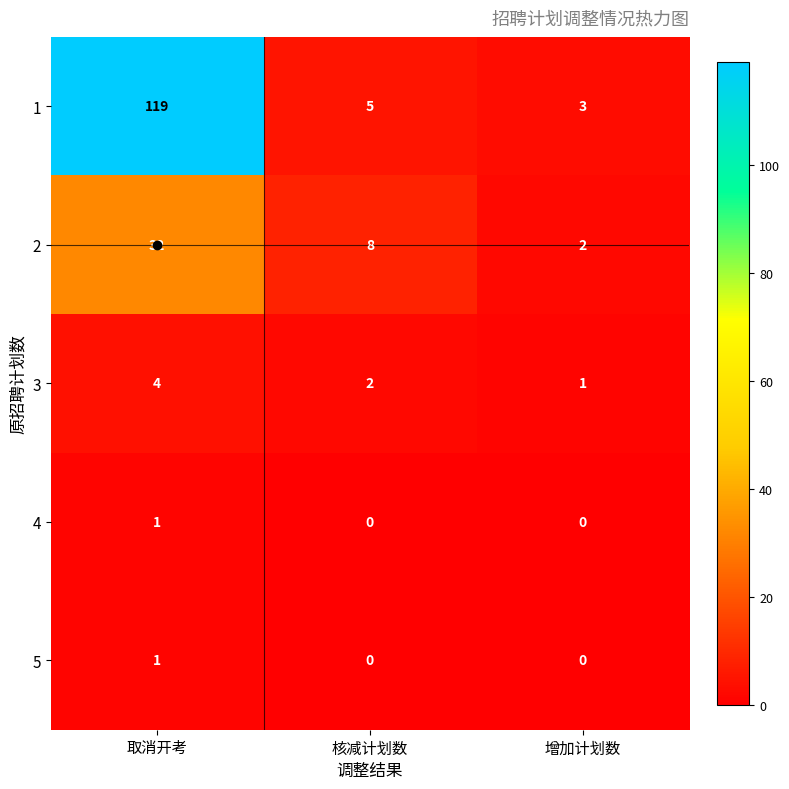

Which series changed the most between 核减计划数 and 增加计划数?

2